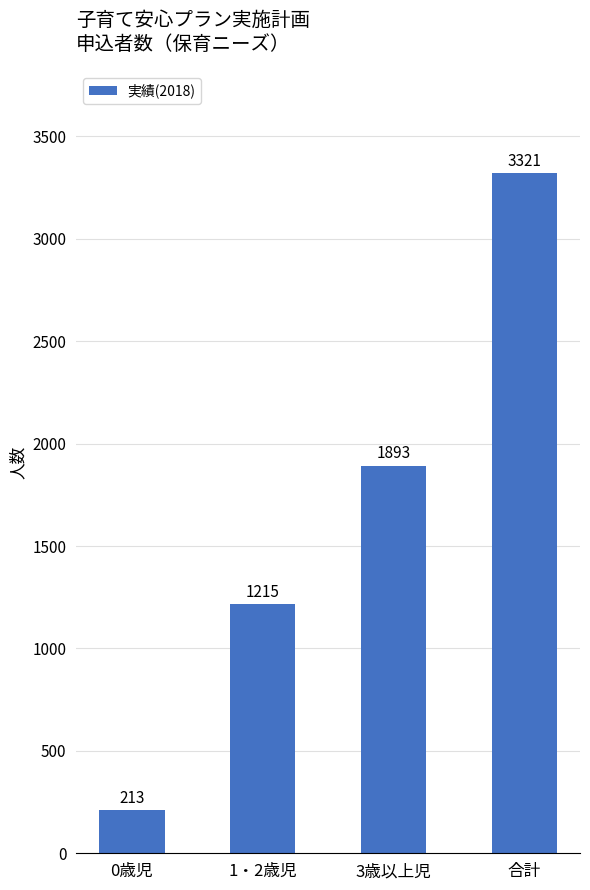

Count the values in the range 1215 to 3321.

3